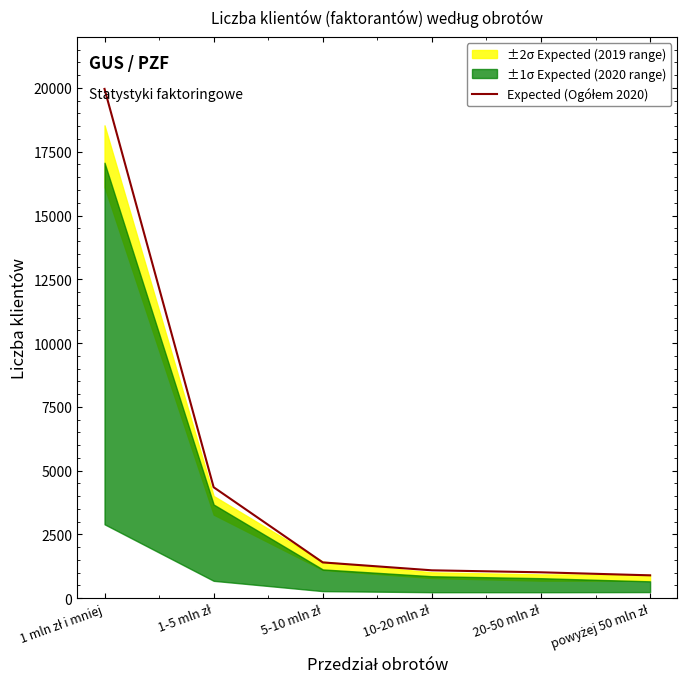

Between 1-5 mln zł and 5-10 mln zł, which is larger?

1-5 mln zł